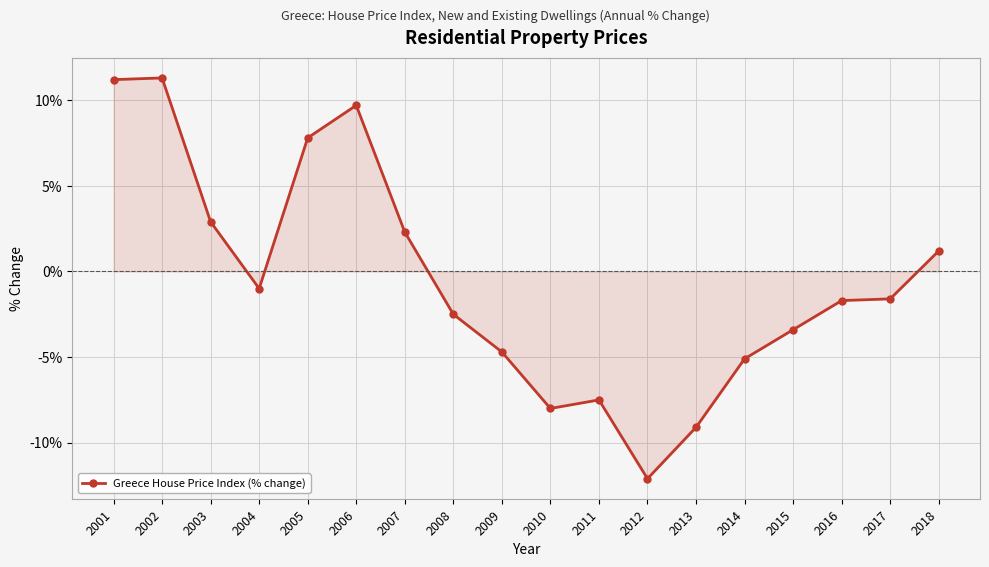

At which category does the data reach its first local valley?

2004